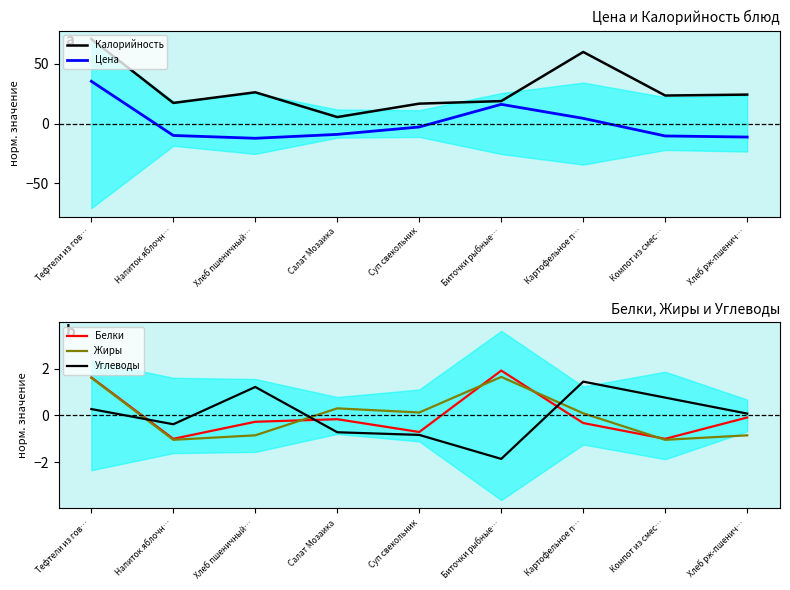

After their last crossing, which series has the higher values: Цена or Белки?

Белки